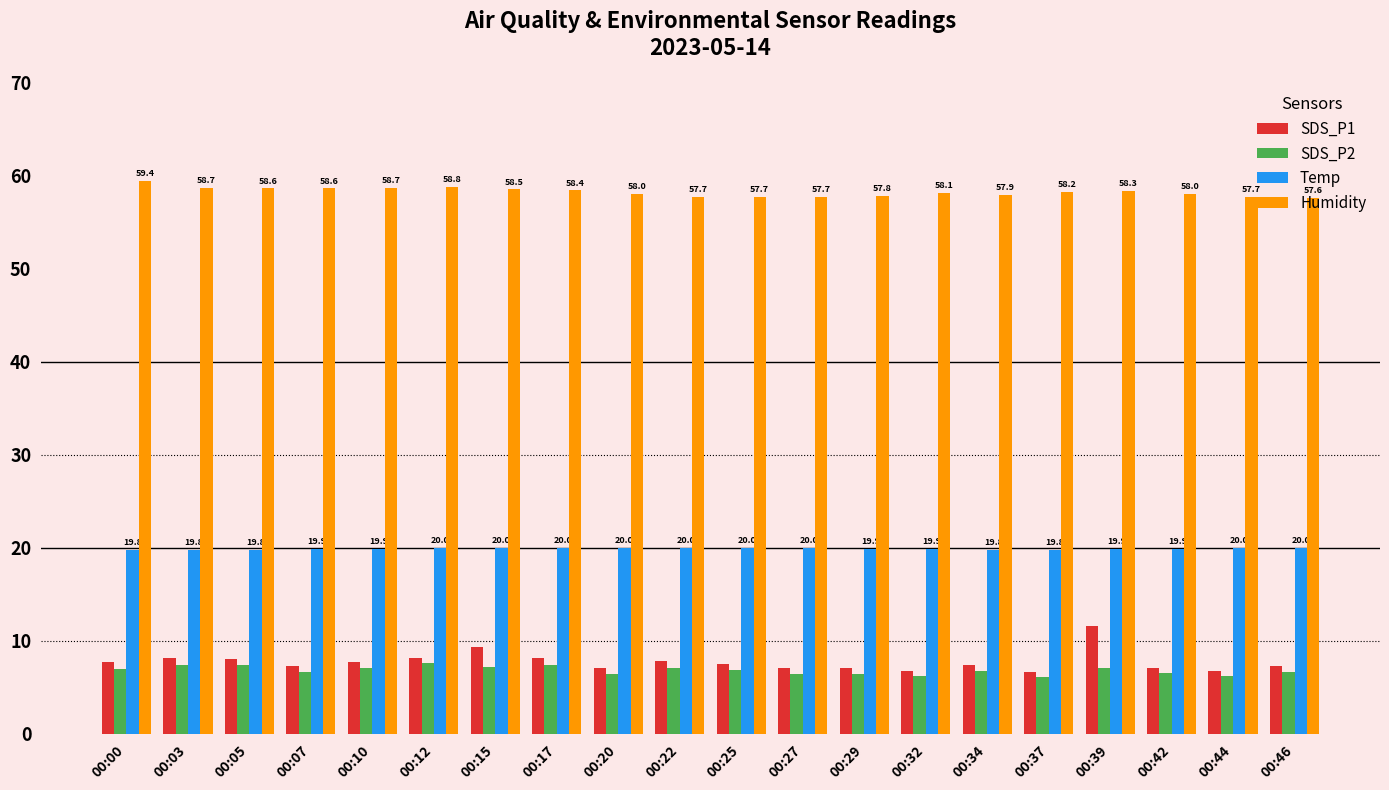

What is the total value across all series at 00:03?

94.0